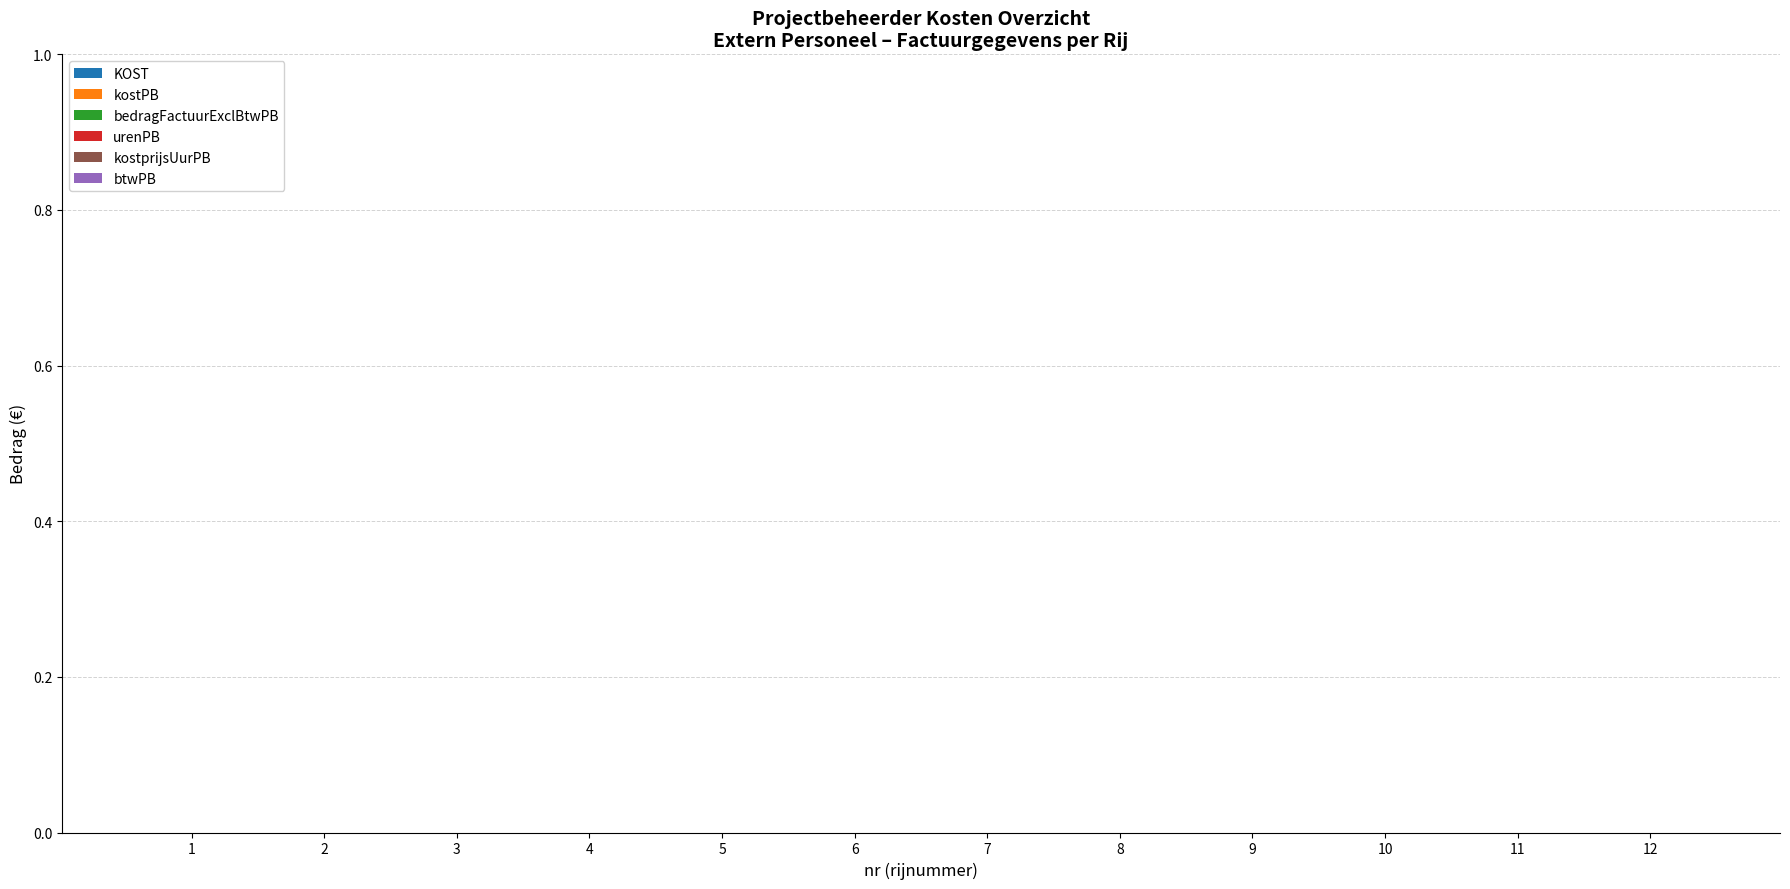

How many groups of bars are there?

12